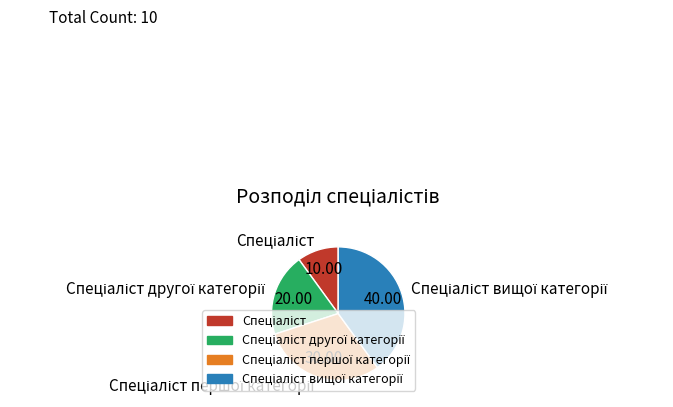

How many segments does this pie chart have?

4